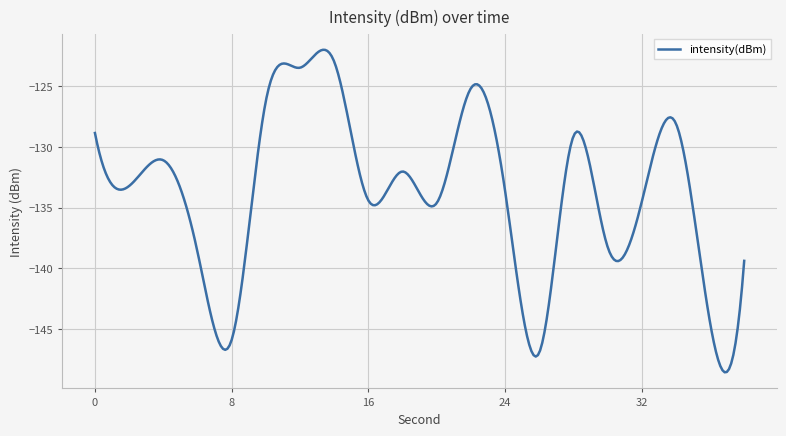

What is the greatest value displayed?

-122.0